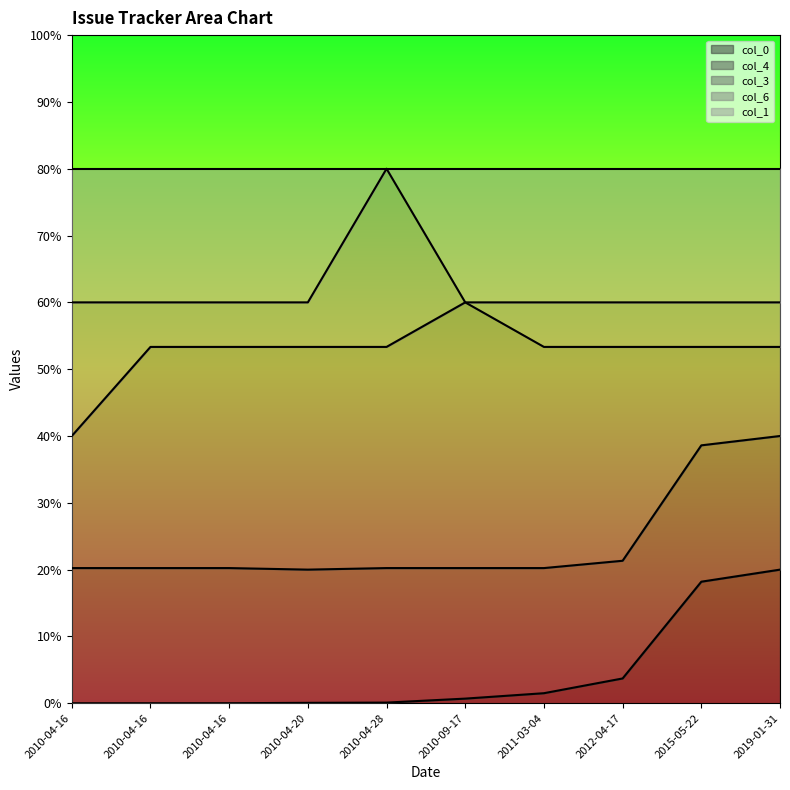

Does the chart have visible grid lines?

No